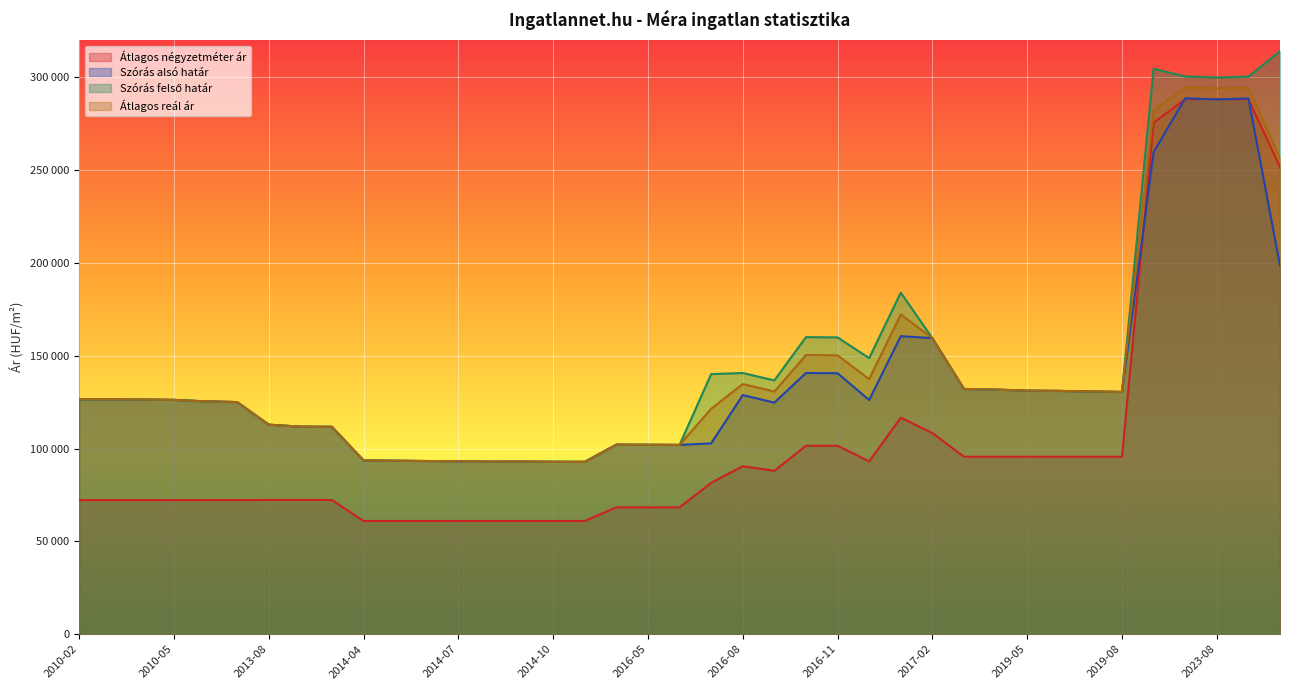

What is the lowest value of the Szórás felső határ series?

92823